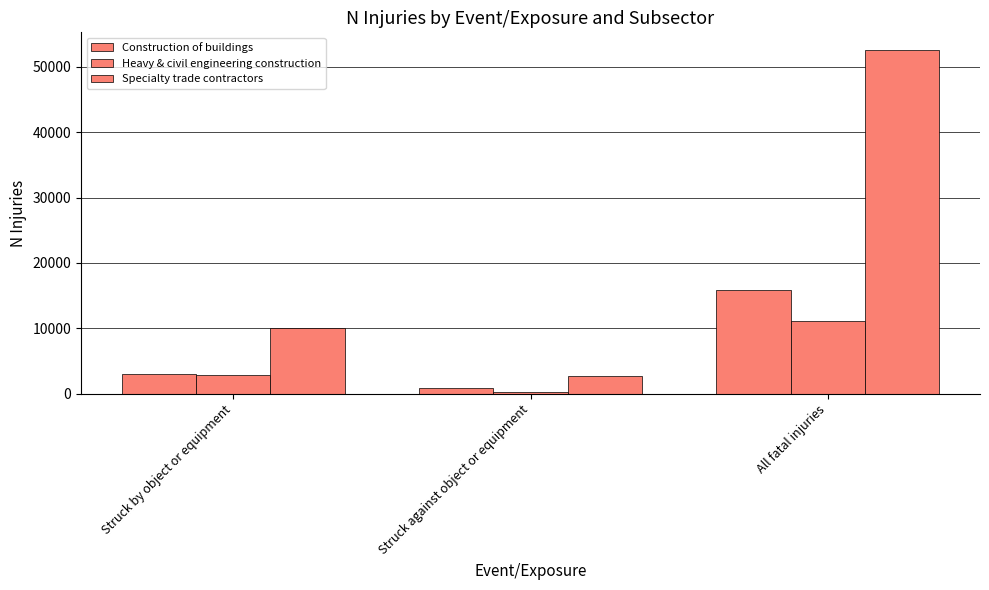

The Construction of buildings series shows 1550 at Struck against object or equipment. True or false?

False